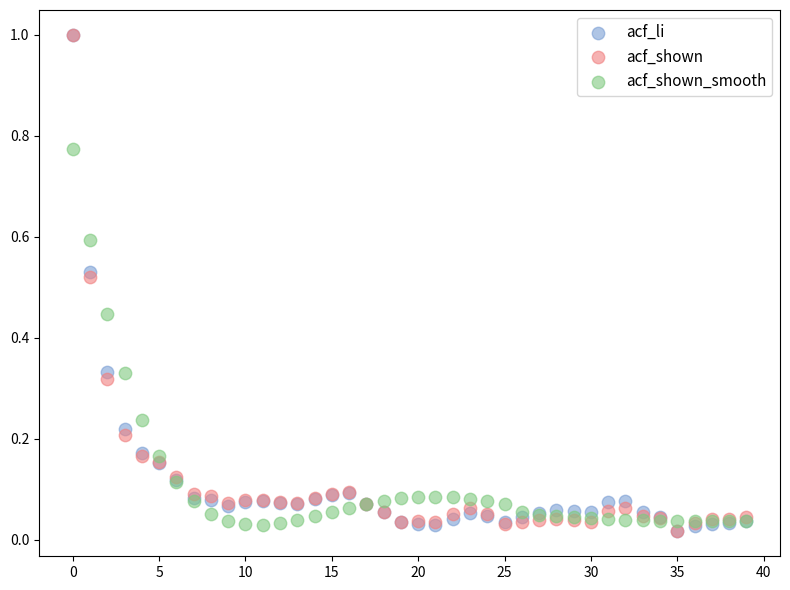

Which series has the largest Y range (max minus min)?

acf_li